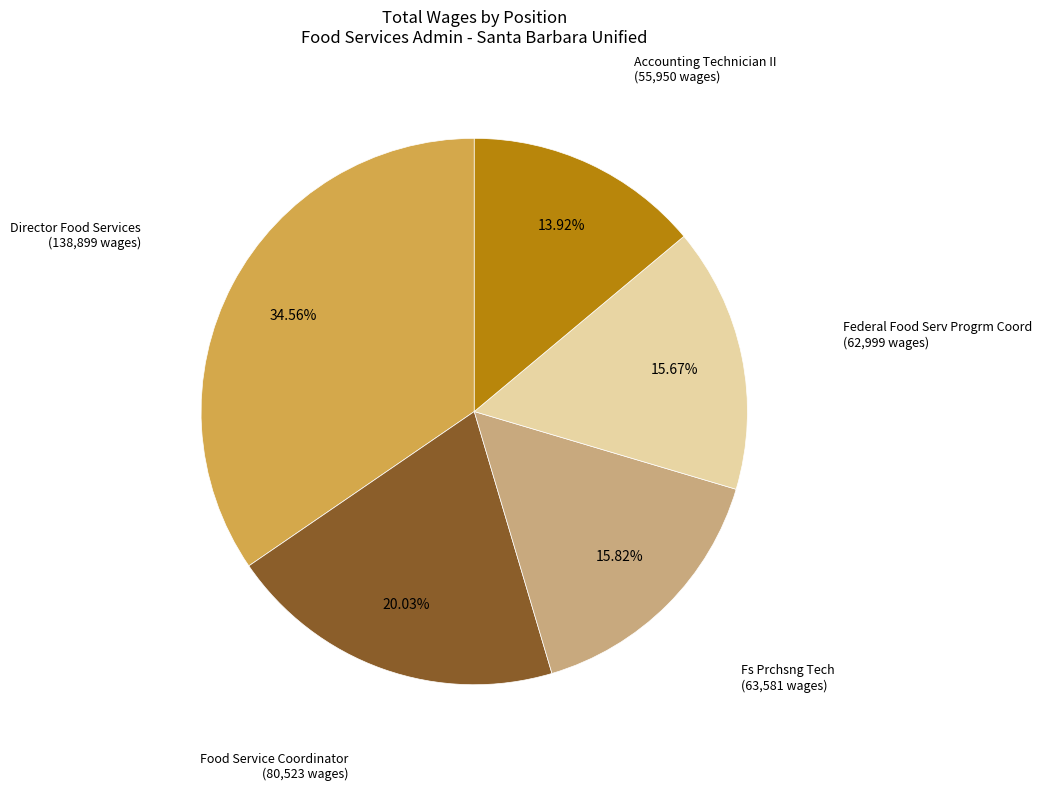

Does any single category account for the majority?

No